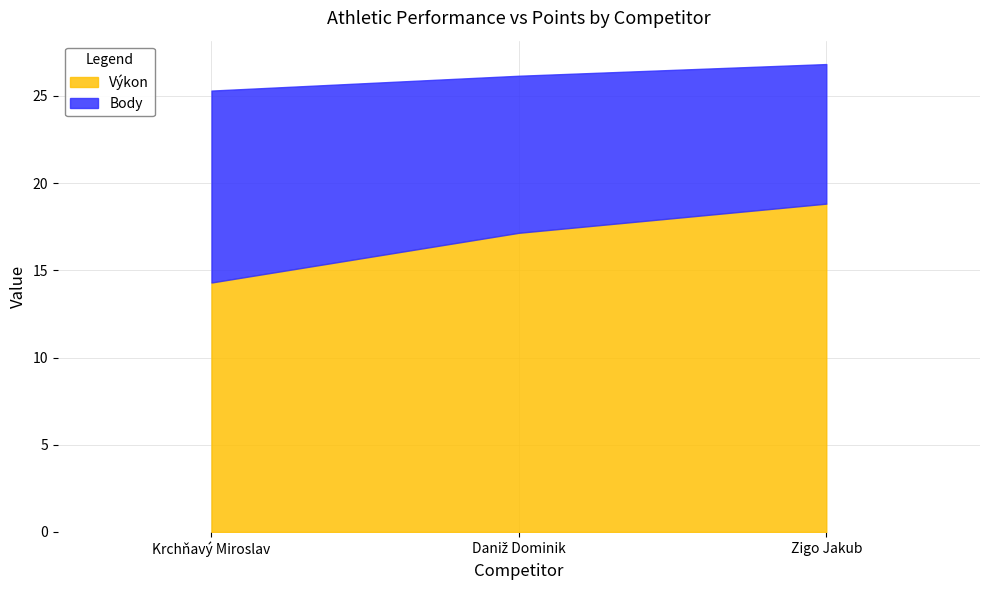

True or false: Body has a value of 15.3 at Daniž Dominik.

False